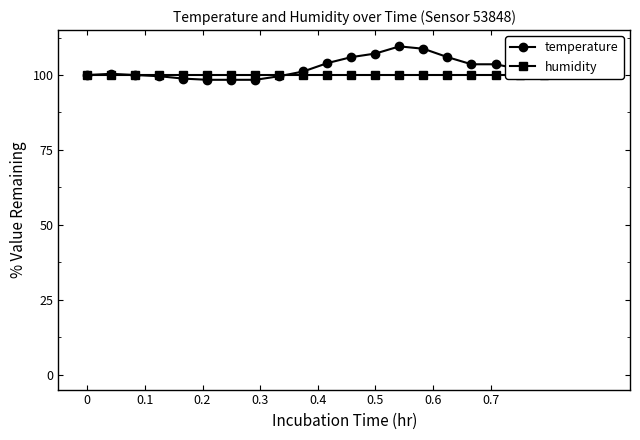

True or false: temperature has more than 0 points higher than both neighbors.

True